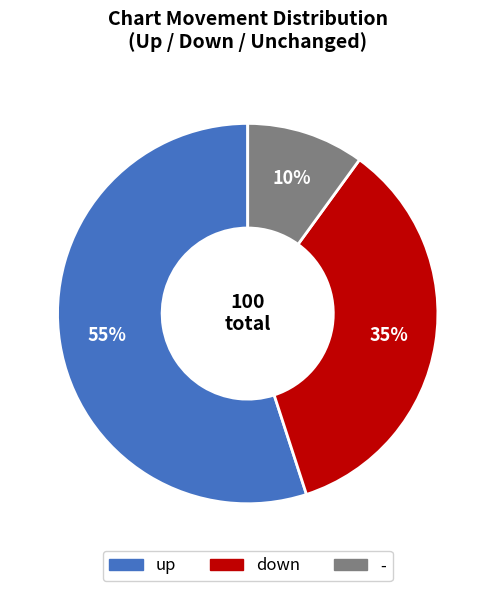

Which has a higher value, down or up?

up